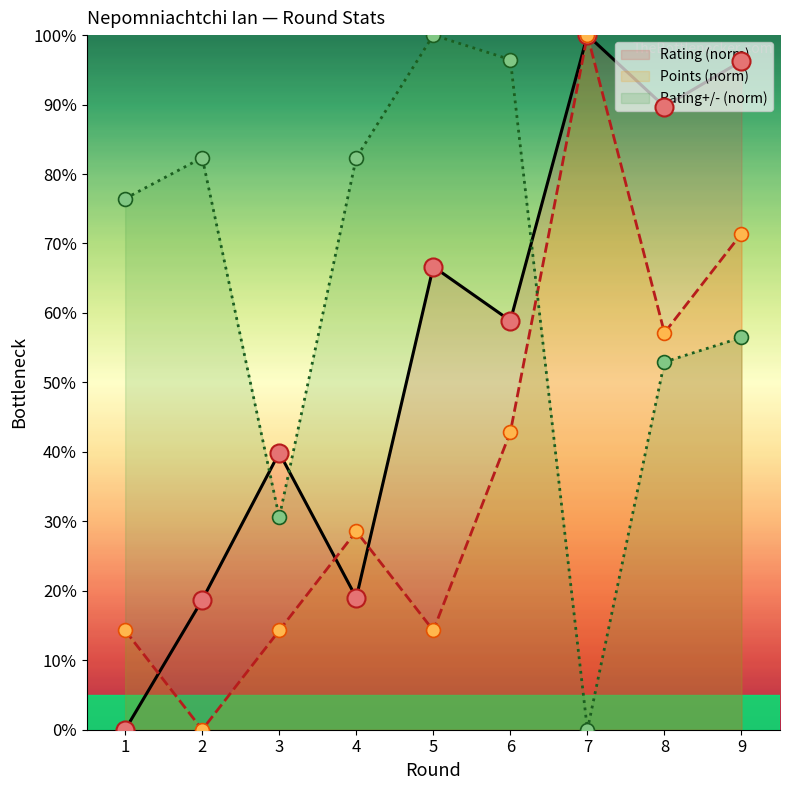

Rank the categories by Rating +/- value from highest to lowest.

5, 6, 2, 4, 1, 9, 8, 3, 7